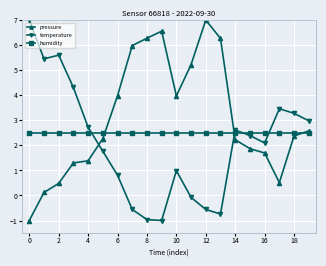

After their last crossing, which series has the higher values: pressure or temperature?

temperature